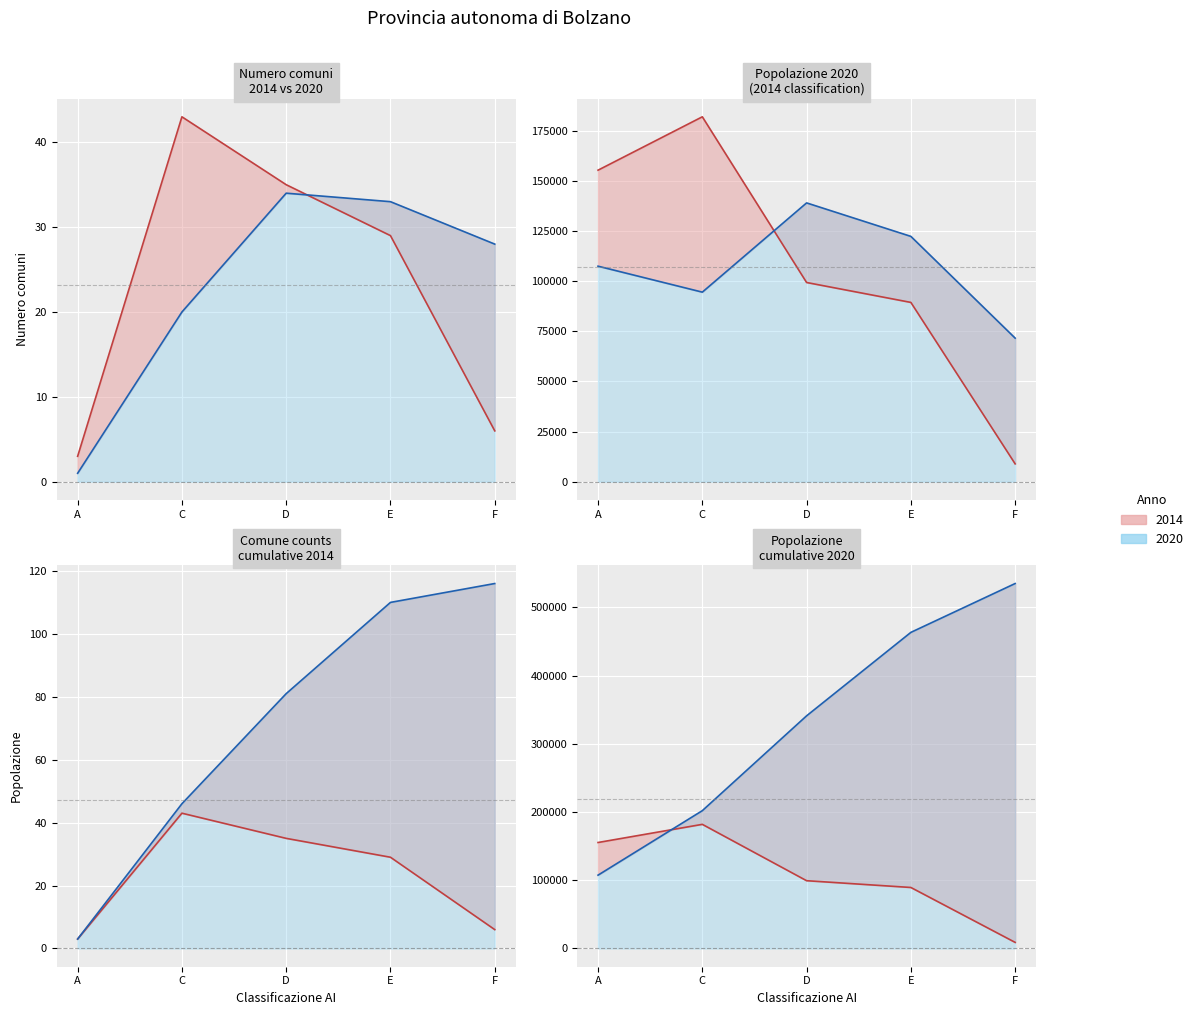

What is the minimum value for 2020?

71597